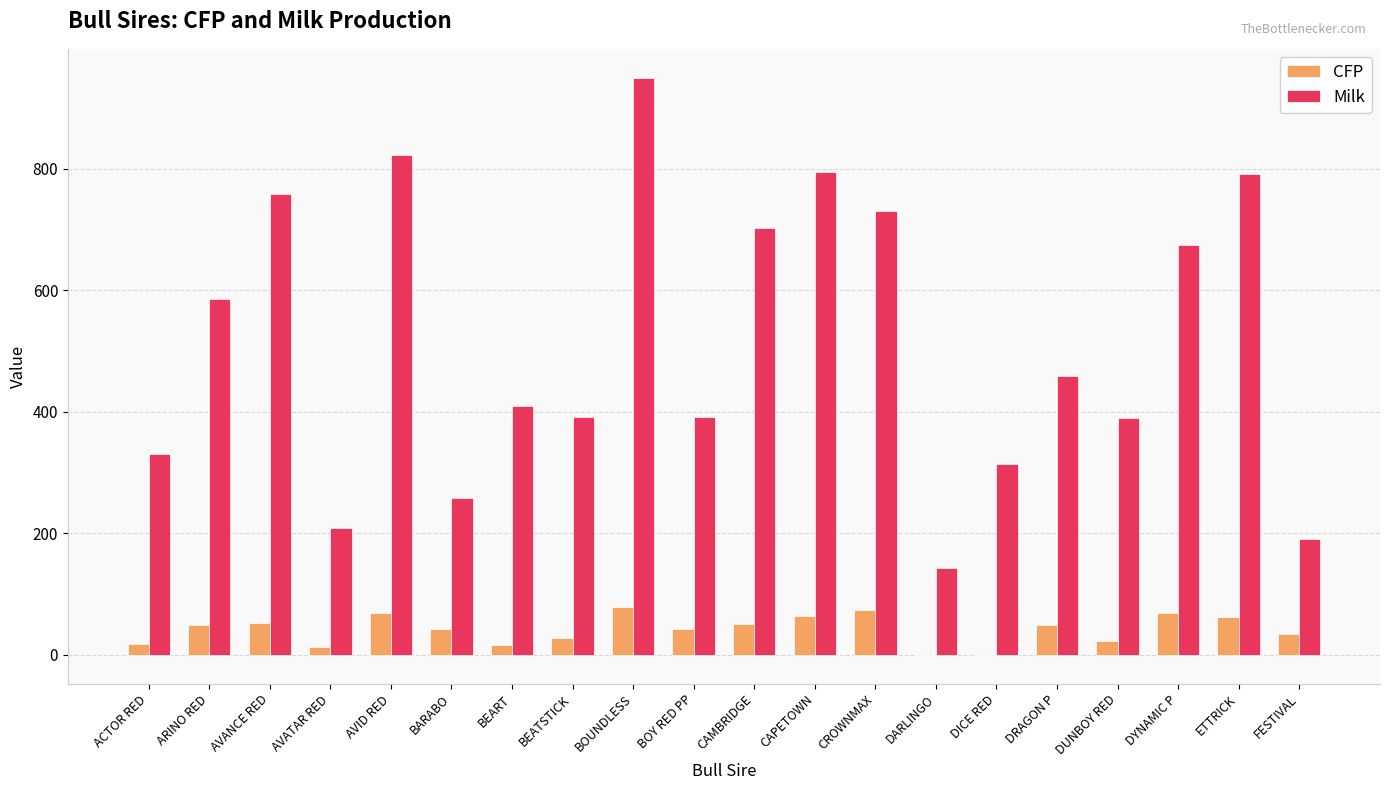

At which label is Milk closest to 546?

ARINO RED